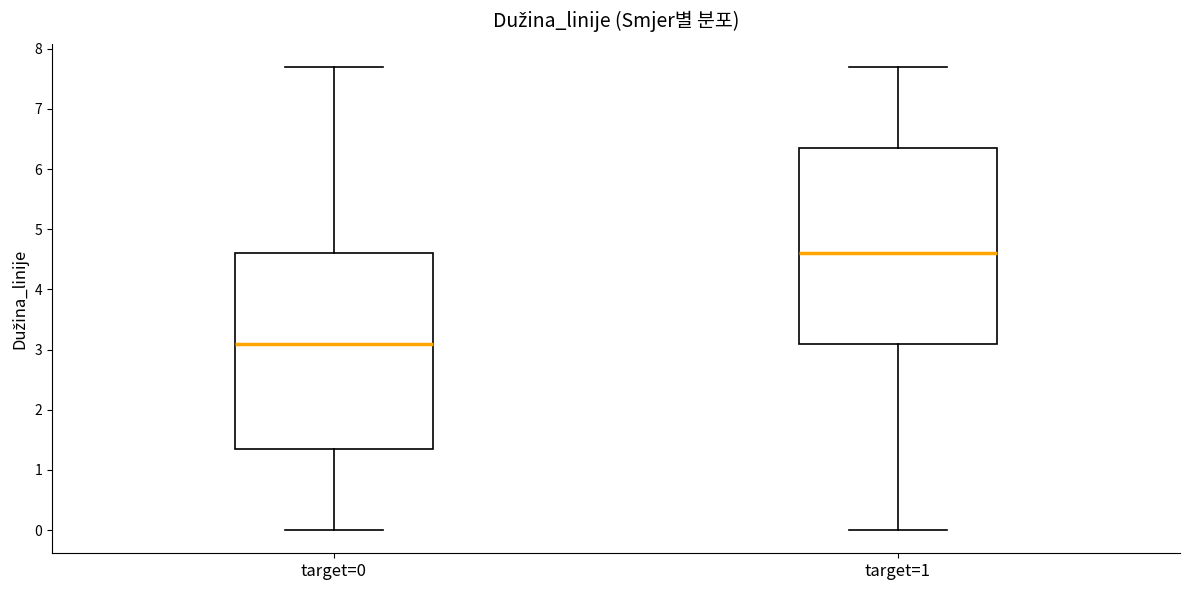

Which box's median line is the lowest?

target=0